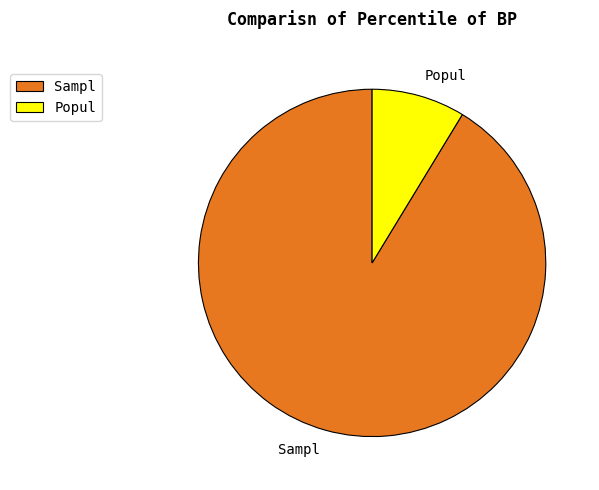

How many slices are in this pie chart?

2